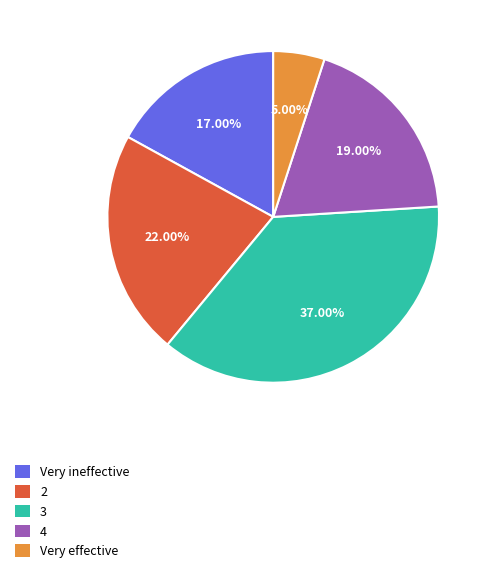

Which slice is the smallest?

Very effective